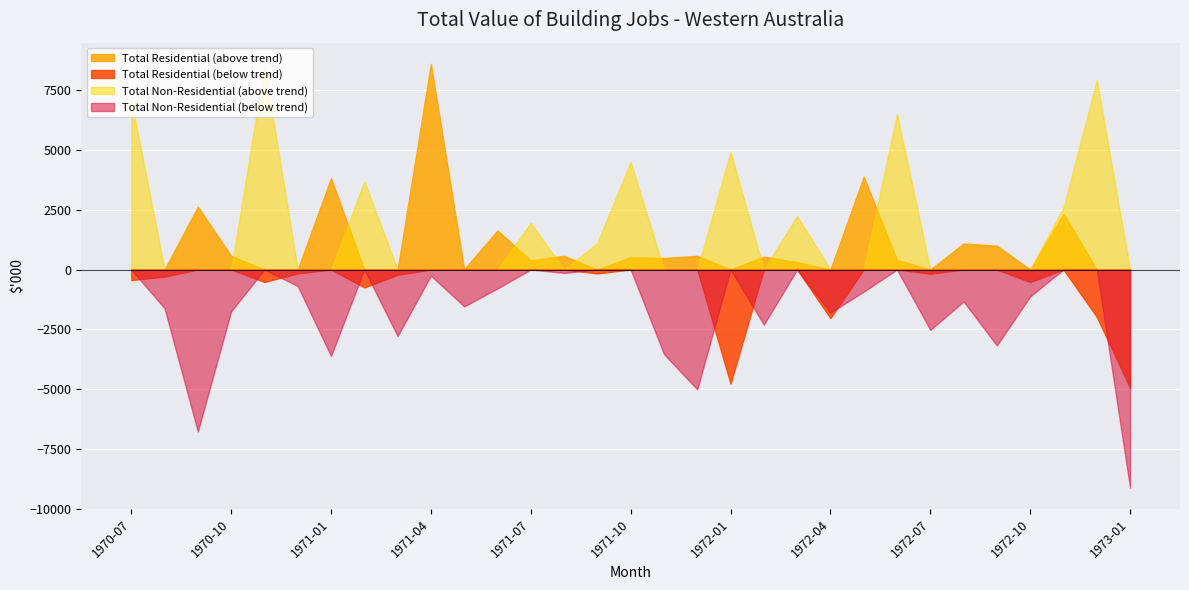

True or false: Total Non-Residential (Trend) has a value of 5374 at 1972-07.

False